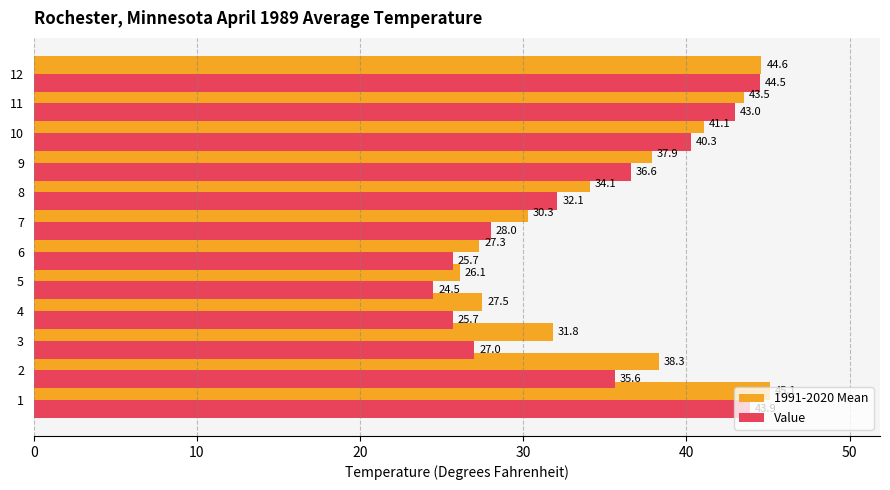

Which series changed the most between 7 and 12?

Value